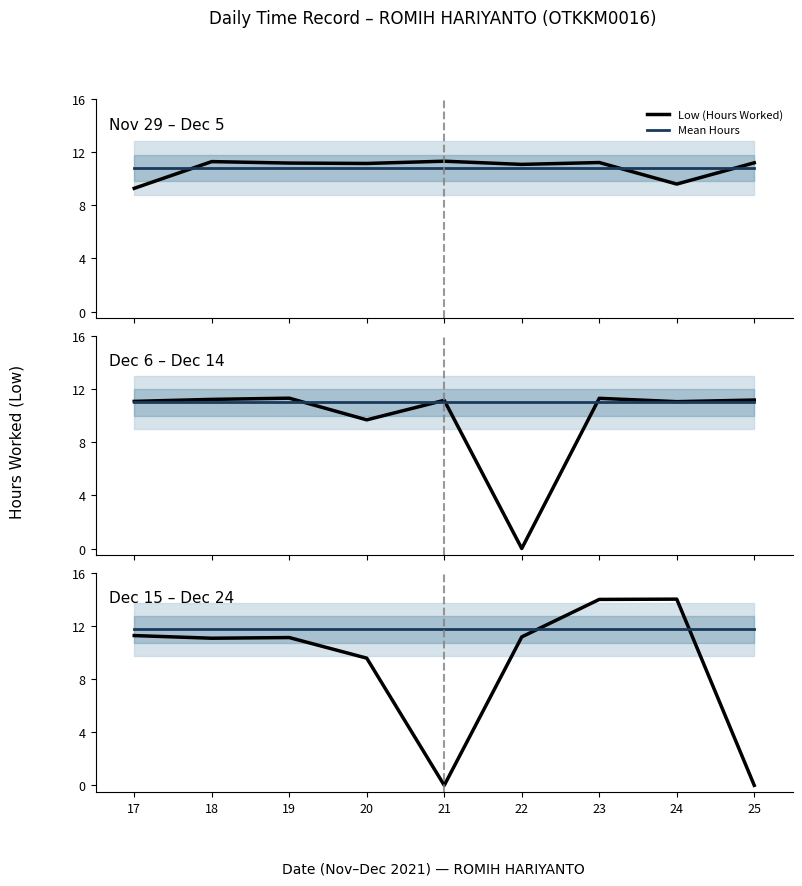

Which series has the widest spread of values?

Low (Hours Worked)